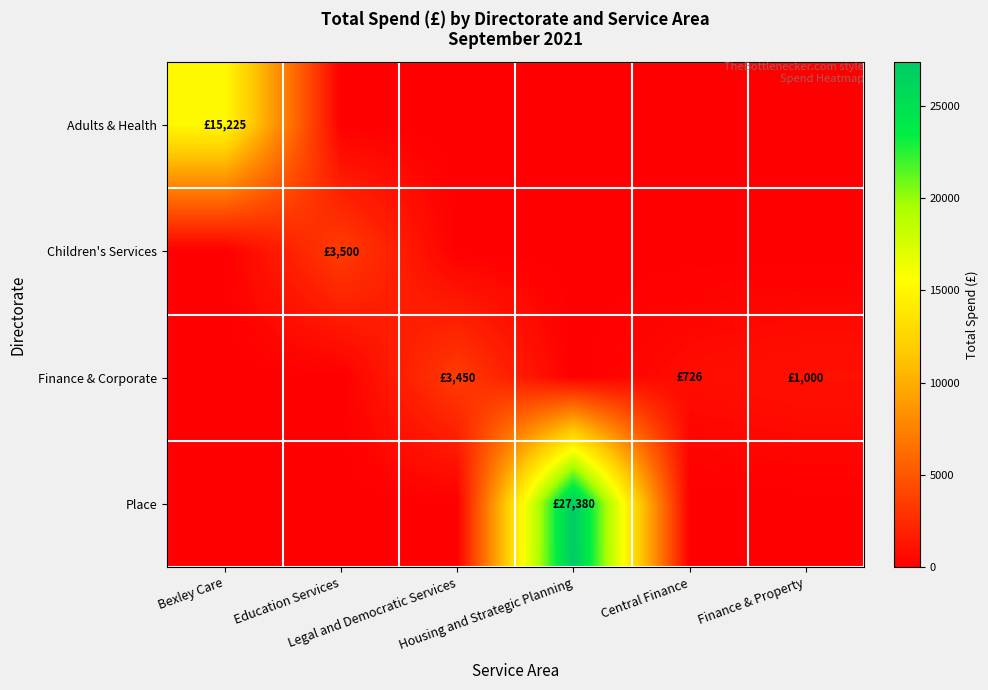

Rank the series by their maximum value, from lowest to highest.

Finance & Corporate, Children's Services, Adults & Health, Place